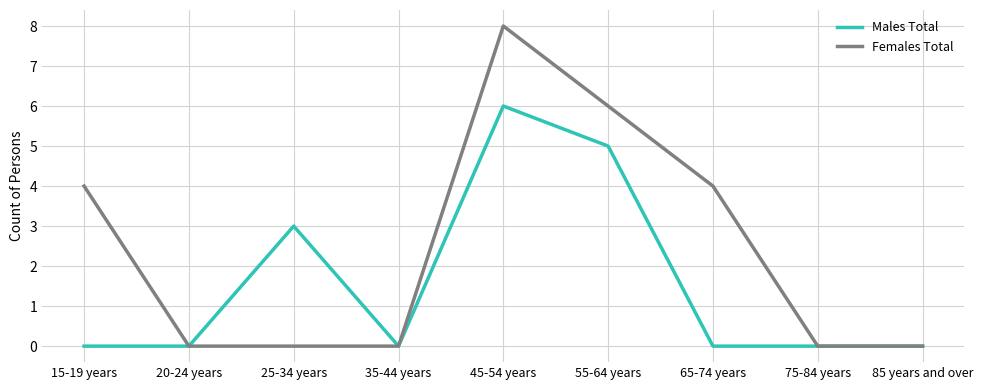

What position from the left is 75-84 years?

8